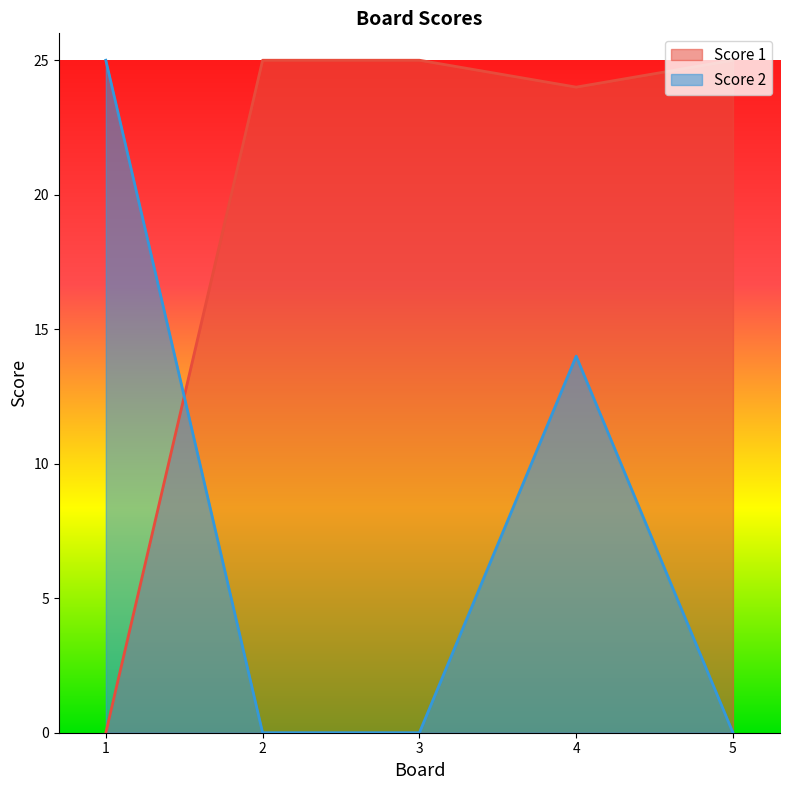

Which series has the widest spread of values?

Score 1